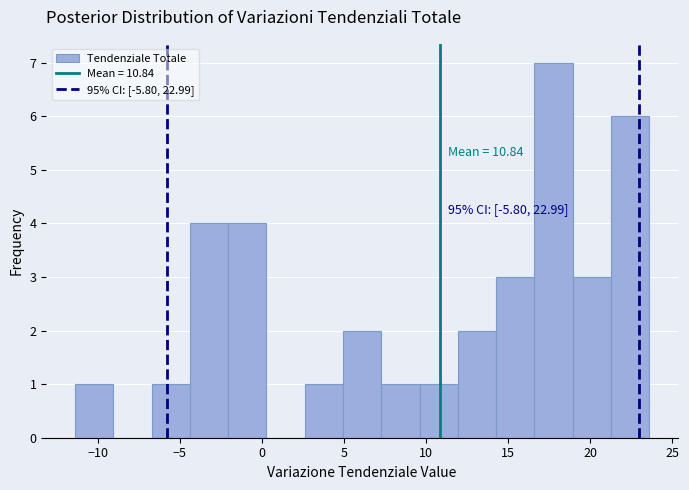

Which range on the x-axis has the tallest bar?

16.5 to 19.0